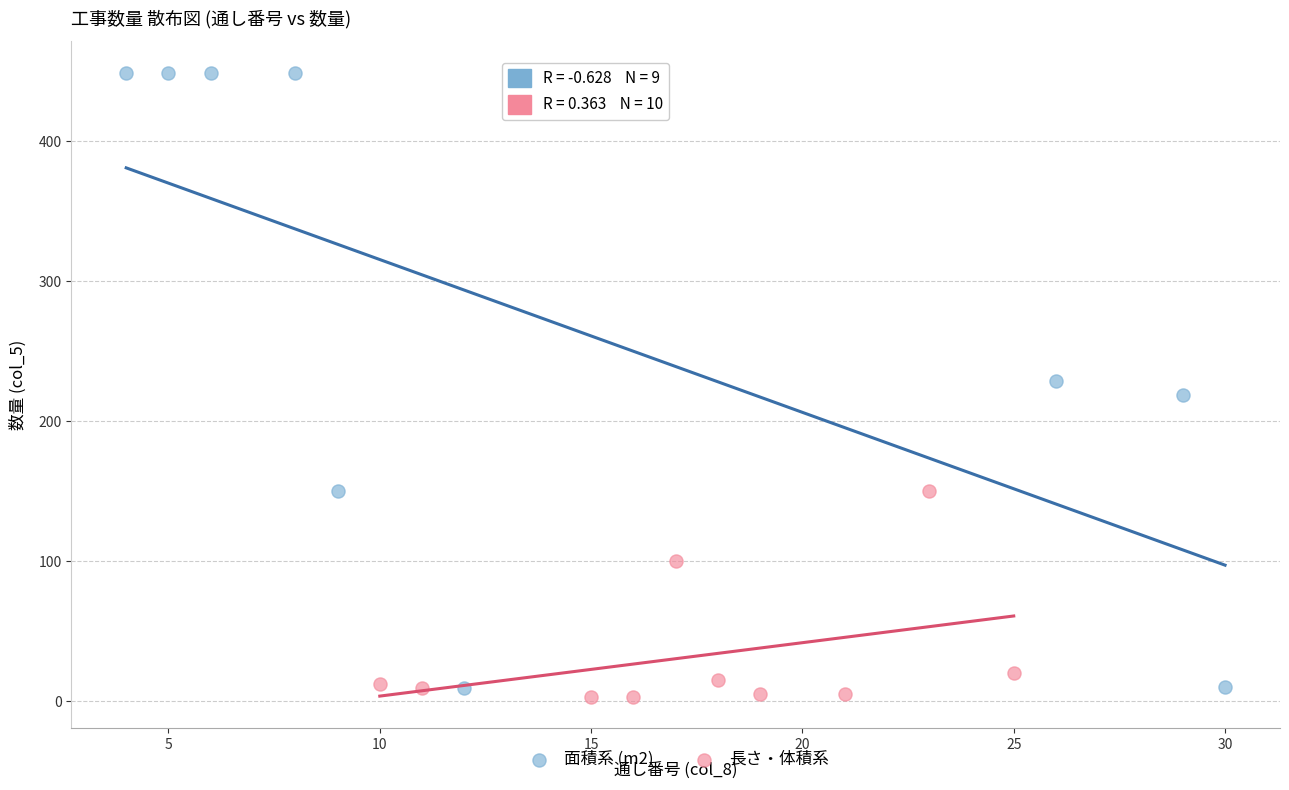

Which series has the largest Y range (max minus min)?

面積系 (m2)